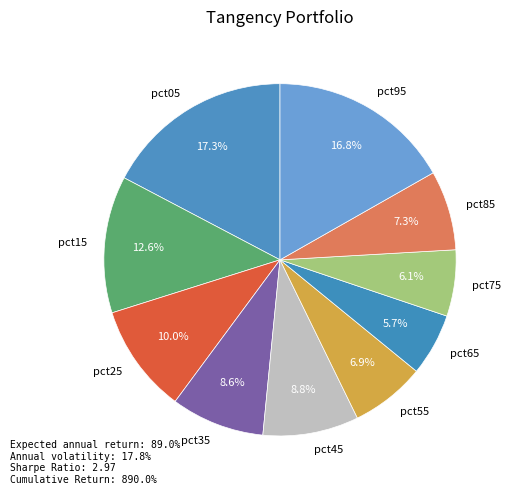

True or false: pct75 accounts for 6% of the total.

True